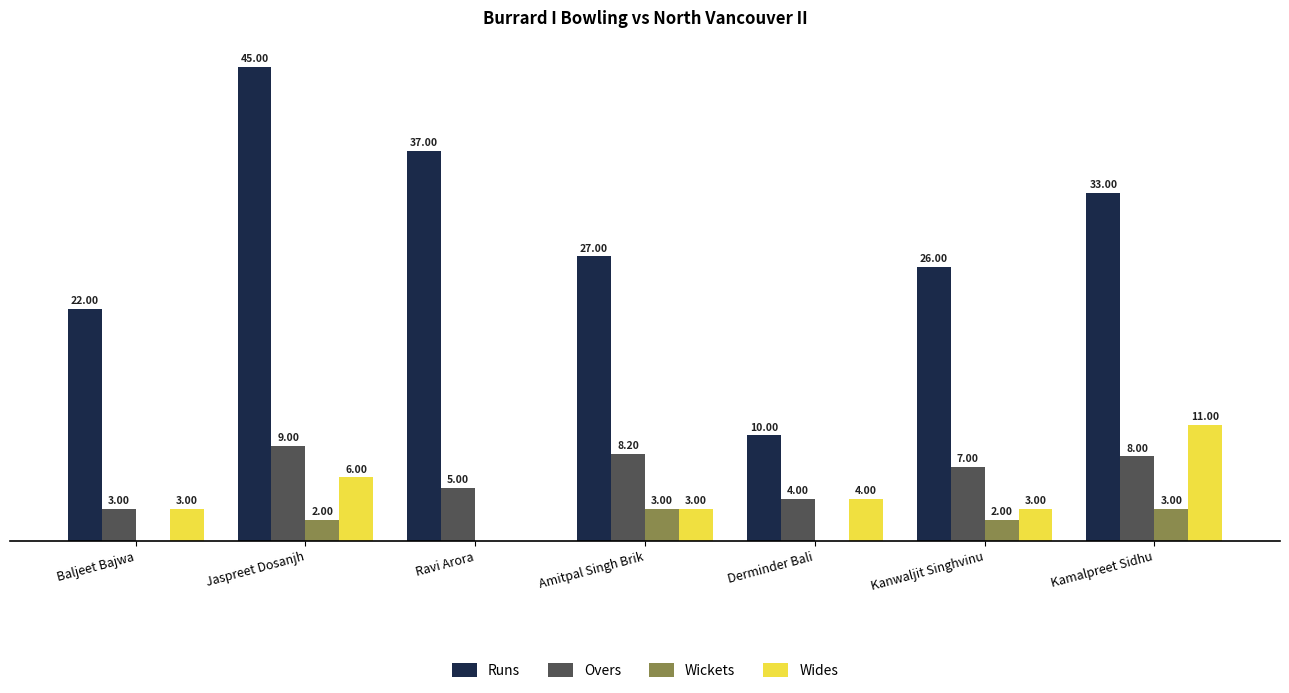

Where does the Runs series first go above 27?

Jaspreet Dosanjh